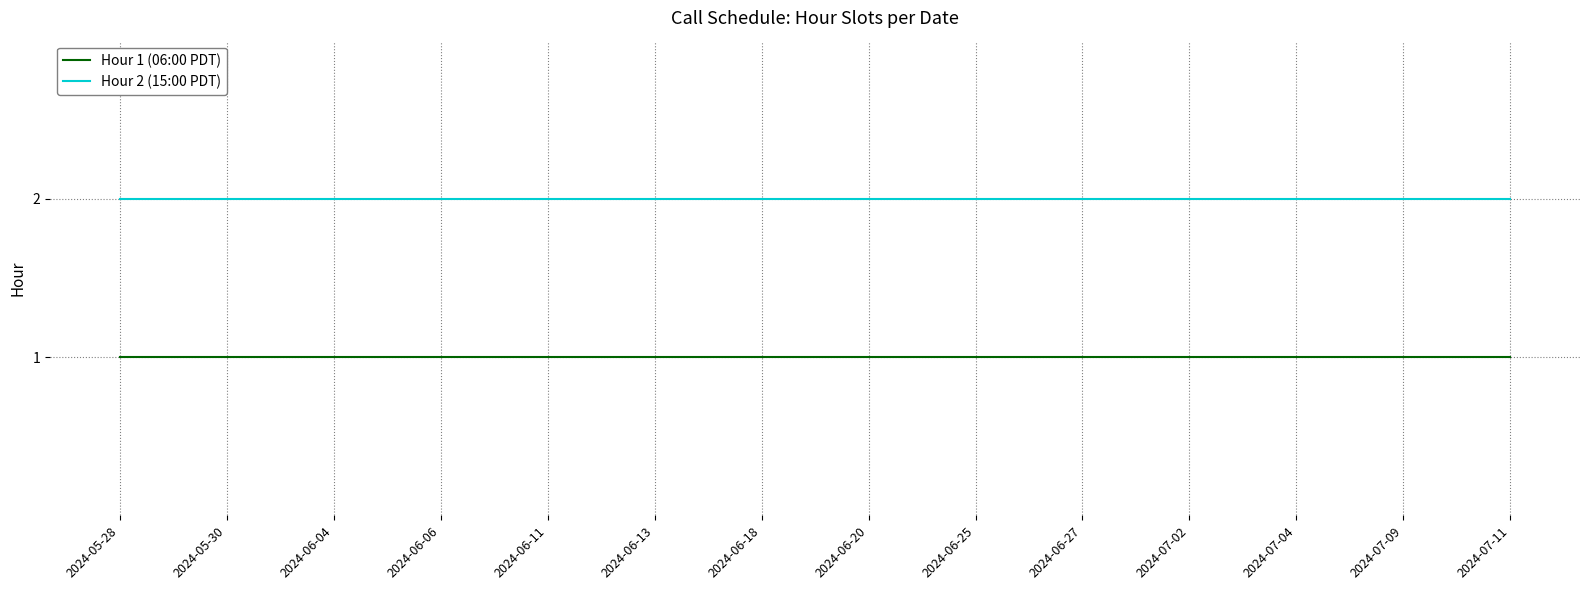

Is it true that Hour 2 (15:00 PDT) equals 2 at 2024-06-20?

True